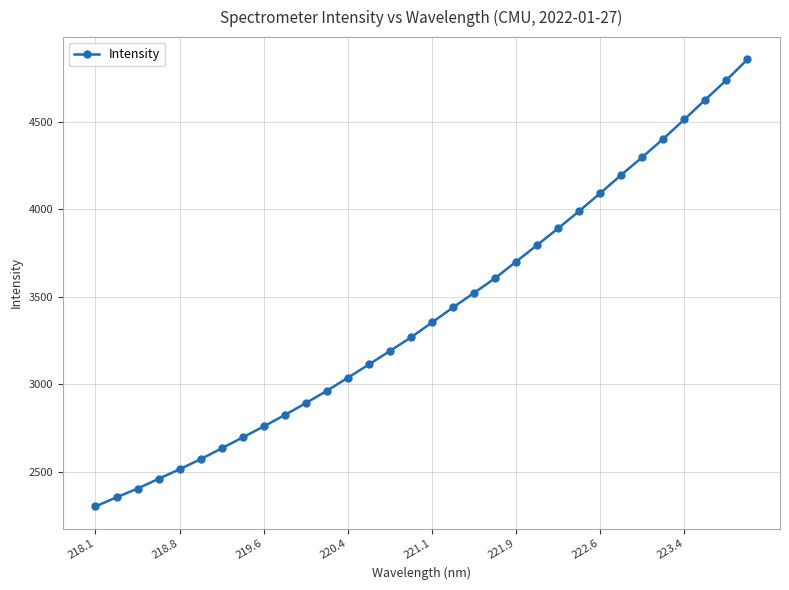

Does the chart have visible grid lines?

Yes